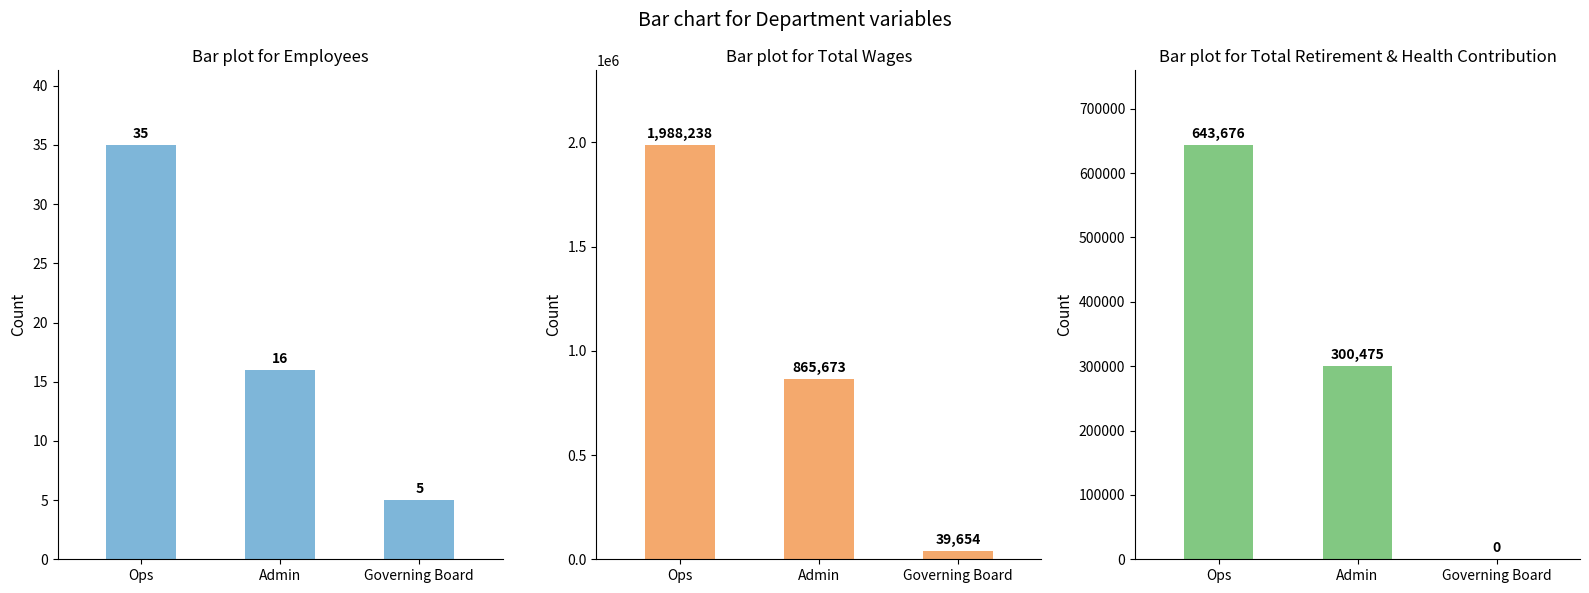

At which label does Total Wages reach its minimum?

Governing Board